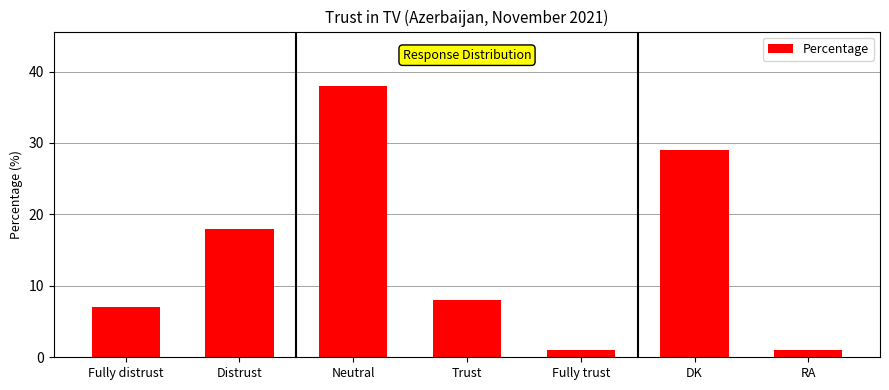

Which label corresponds to the largest value in the chart?

Neutral